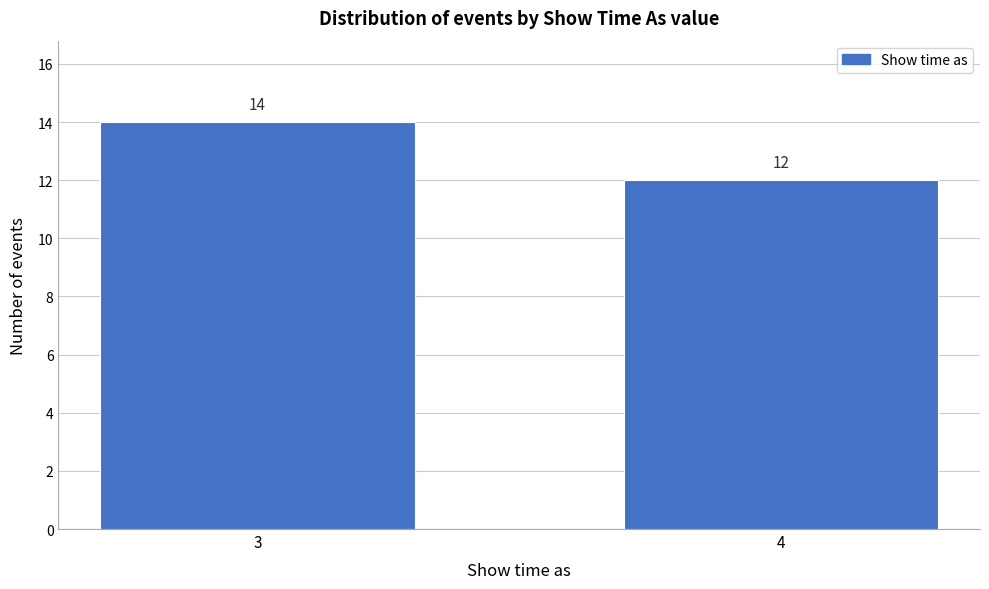

Reading left to right, what are all the values shown in this chart?

14	12